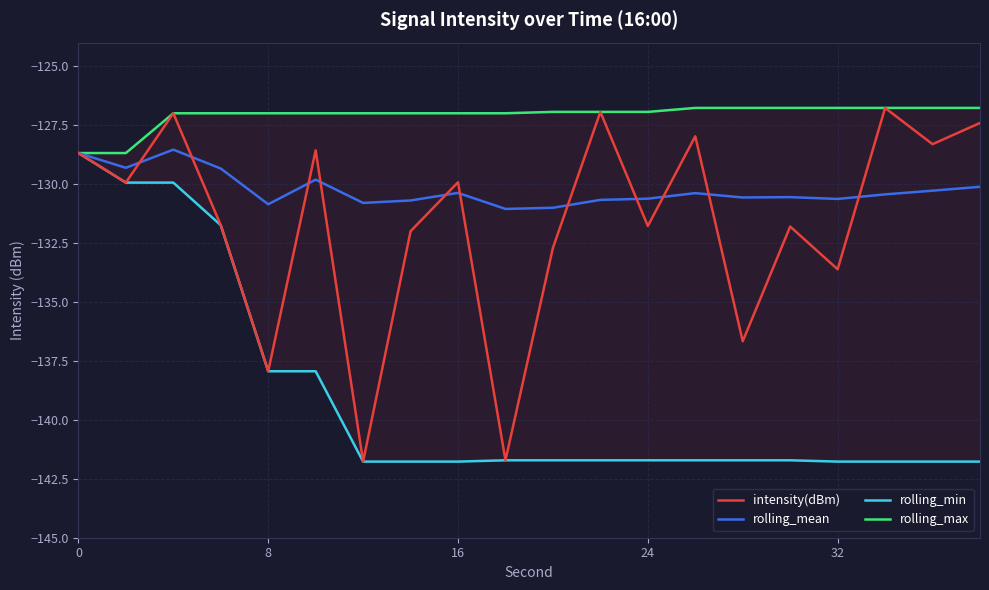

What is the minimum value shown in the chart?

-141.8